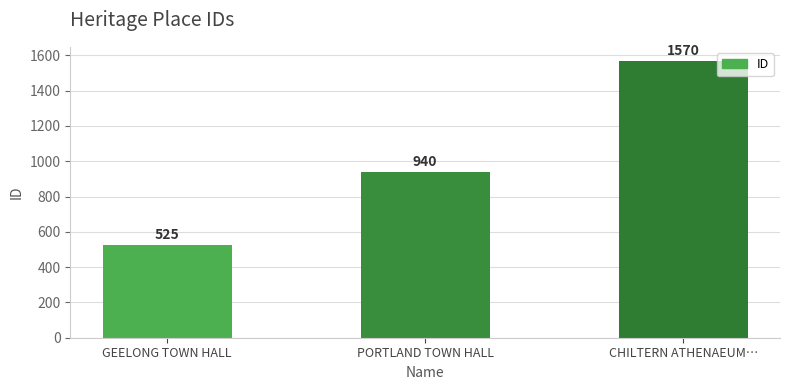

The value at PORTLAND TOWN HALL is 940. True or false?

True